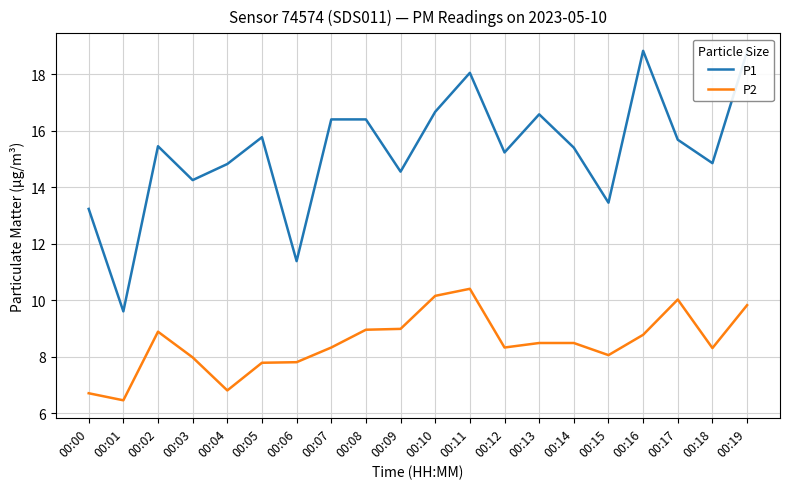

What is the difference between the highest and lowest values at 00:19?

9.0